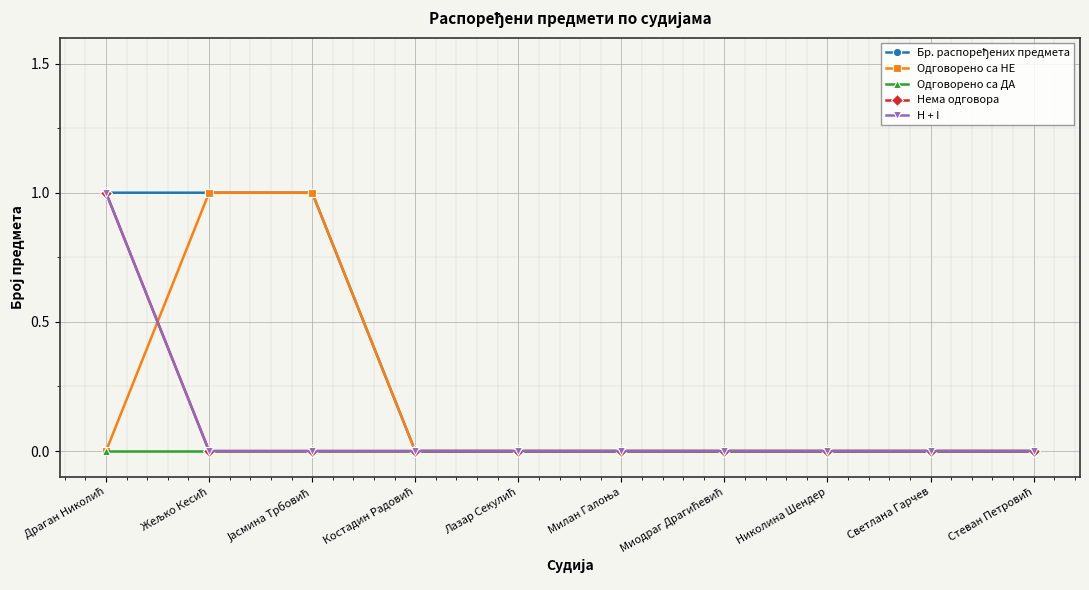

Between Николина Шендер and Светлана Гарчев, which series saw the biggest shift?

Бр. распоређених предмета